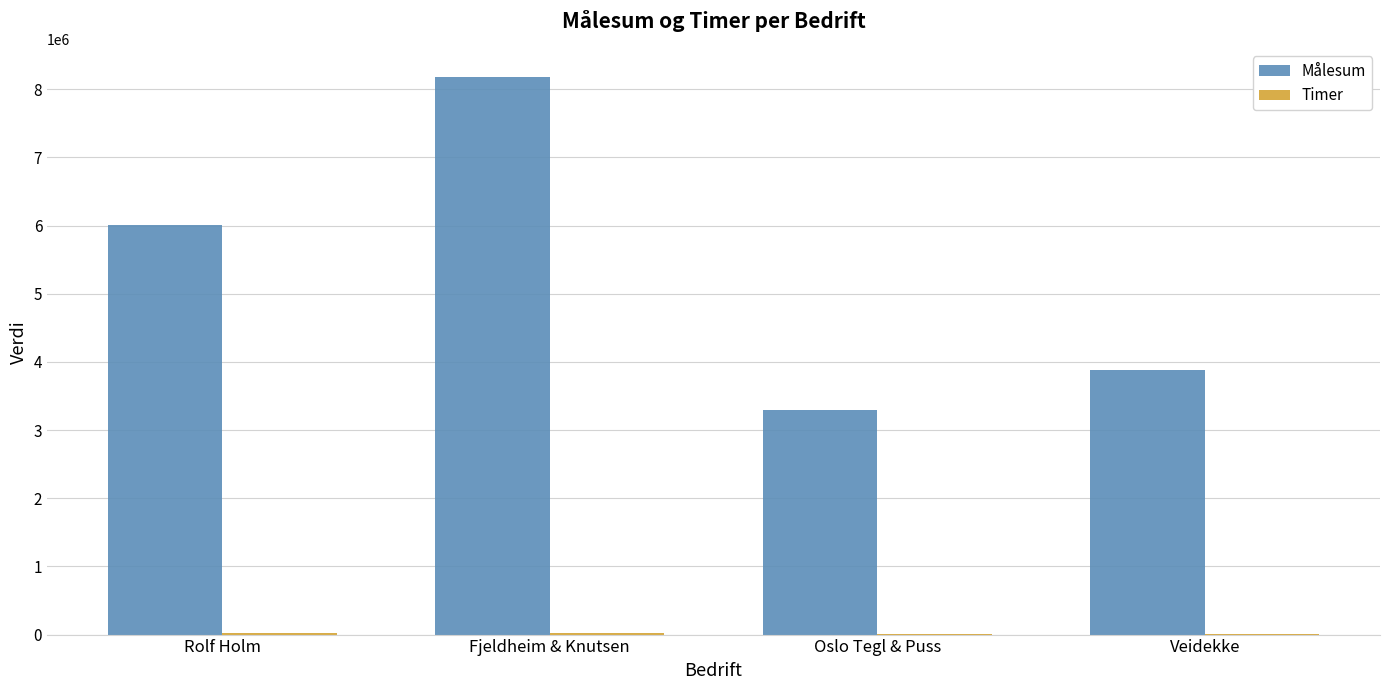

The value of Målesum at Fjeldheim & Knutsen is 8182713.2. True or false?

True